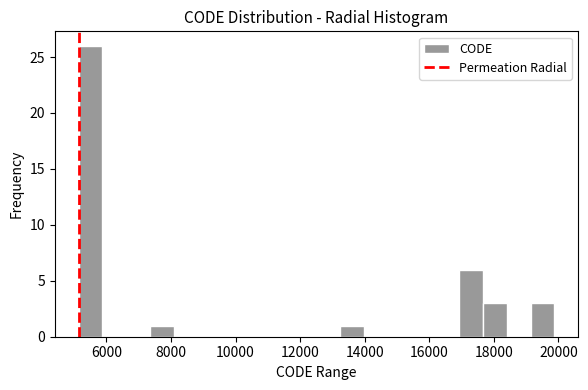

Read against the x-axis, roughly where is the centre of the tallest bar?

5600